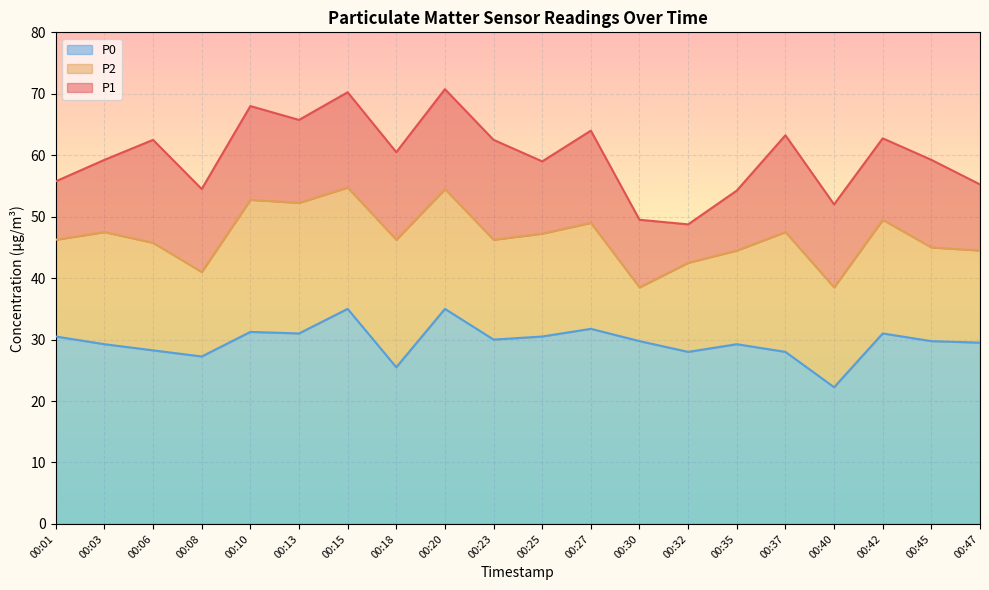

True or false: P0 and P1 intersect in this chart.

False